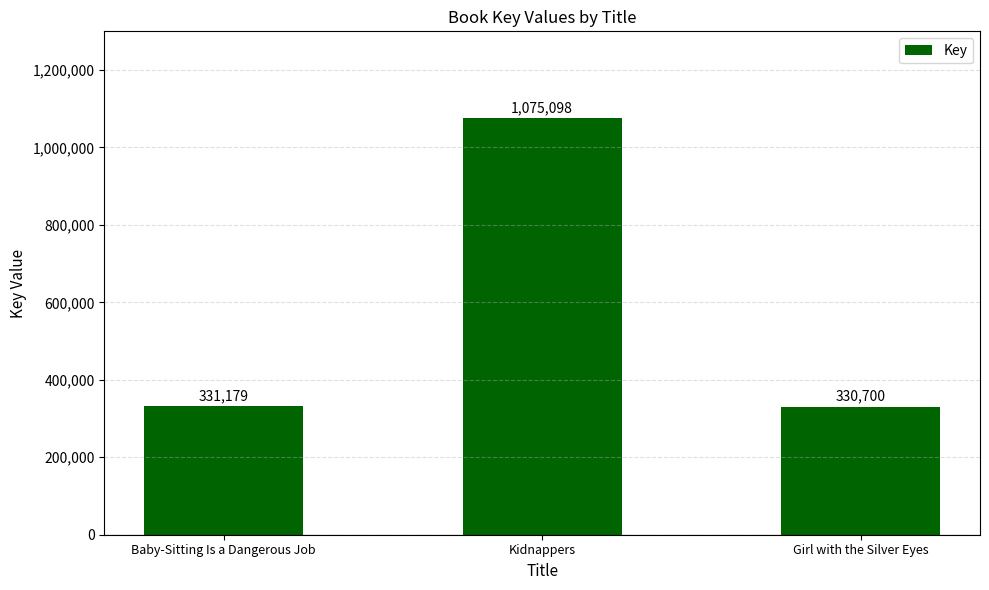

What is the difference between the maximum and minimum values?

744398